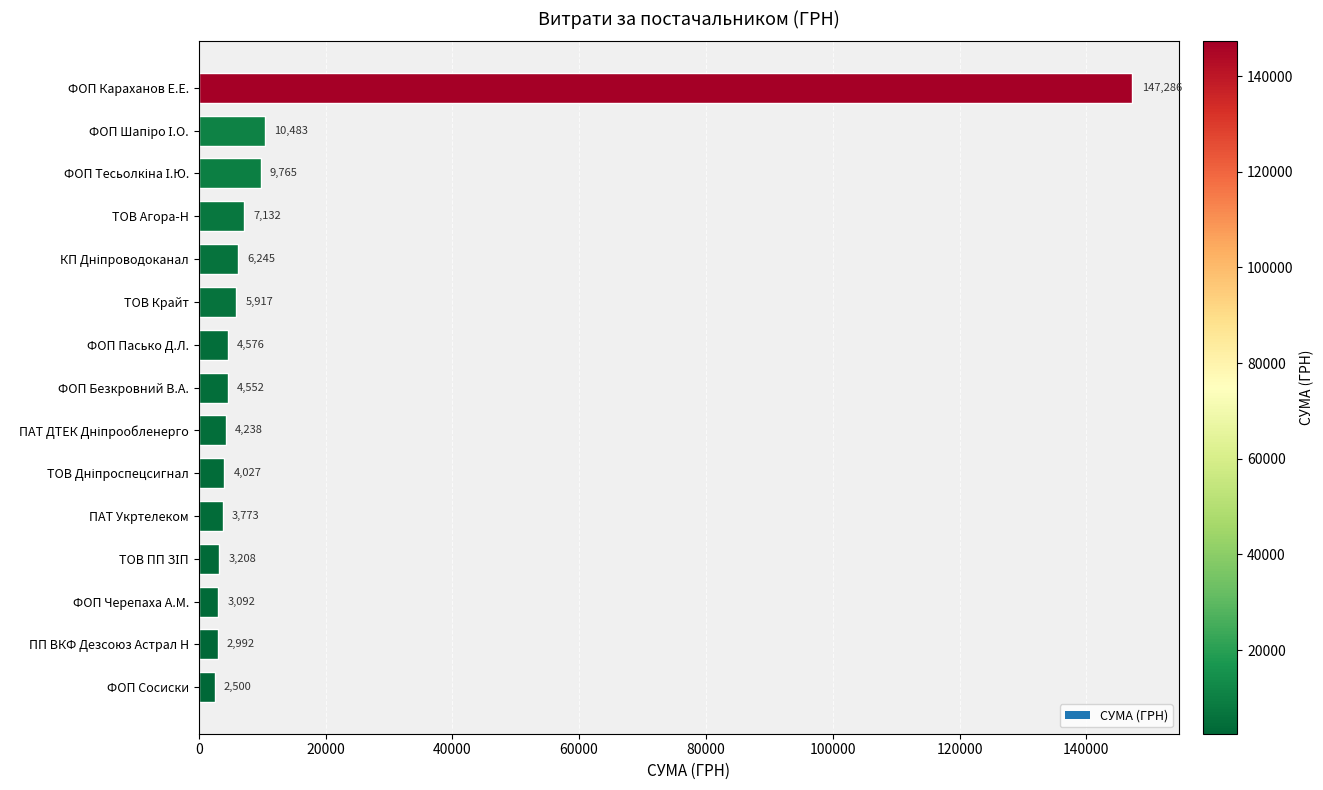

True or false: the data shows 4552.0 at ФОП Безкровний В.А..

True